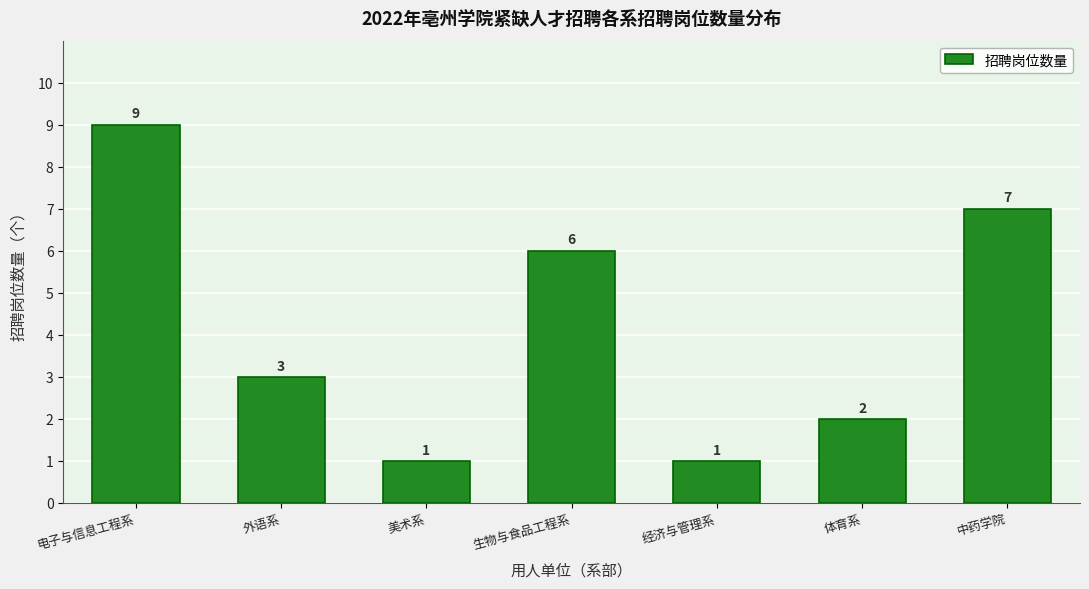

Reading left to right, transcribe all the data shown in this chart.

9	3	1	6	1	2	7